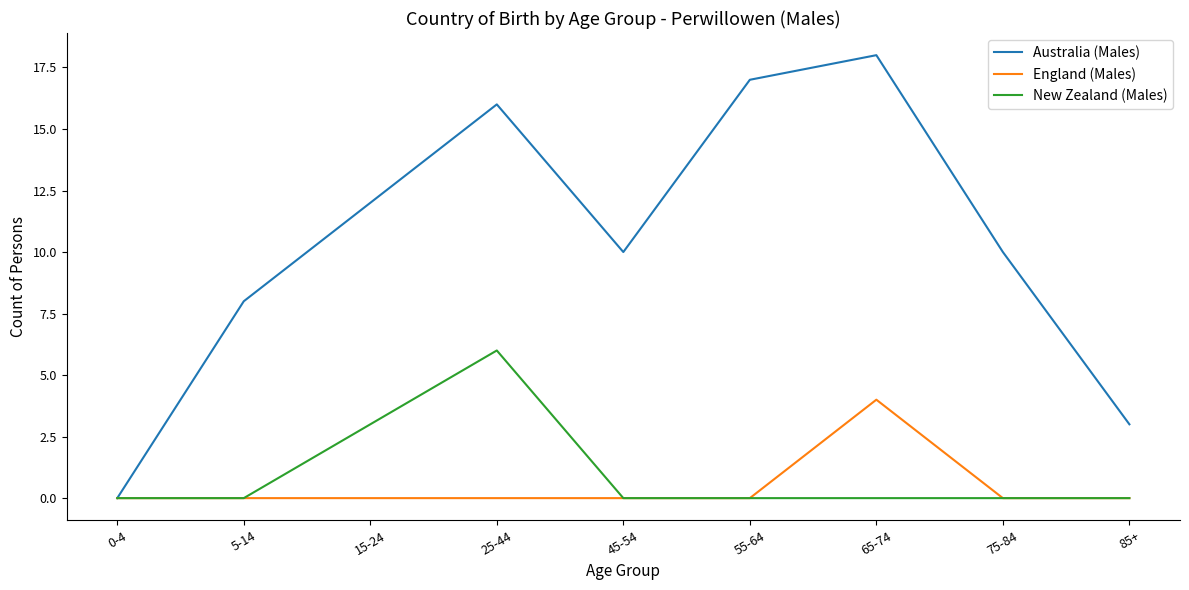

Rank the series by their maximum value, from highest to lowest.

Australia (Males), New Zealand (Males), England (Males)